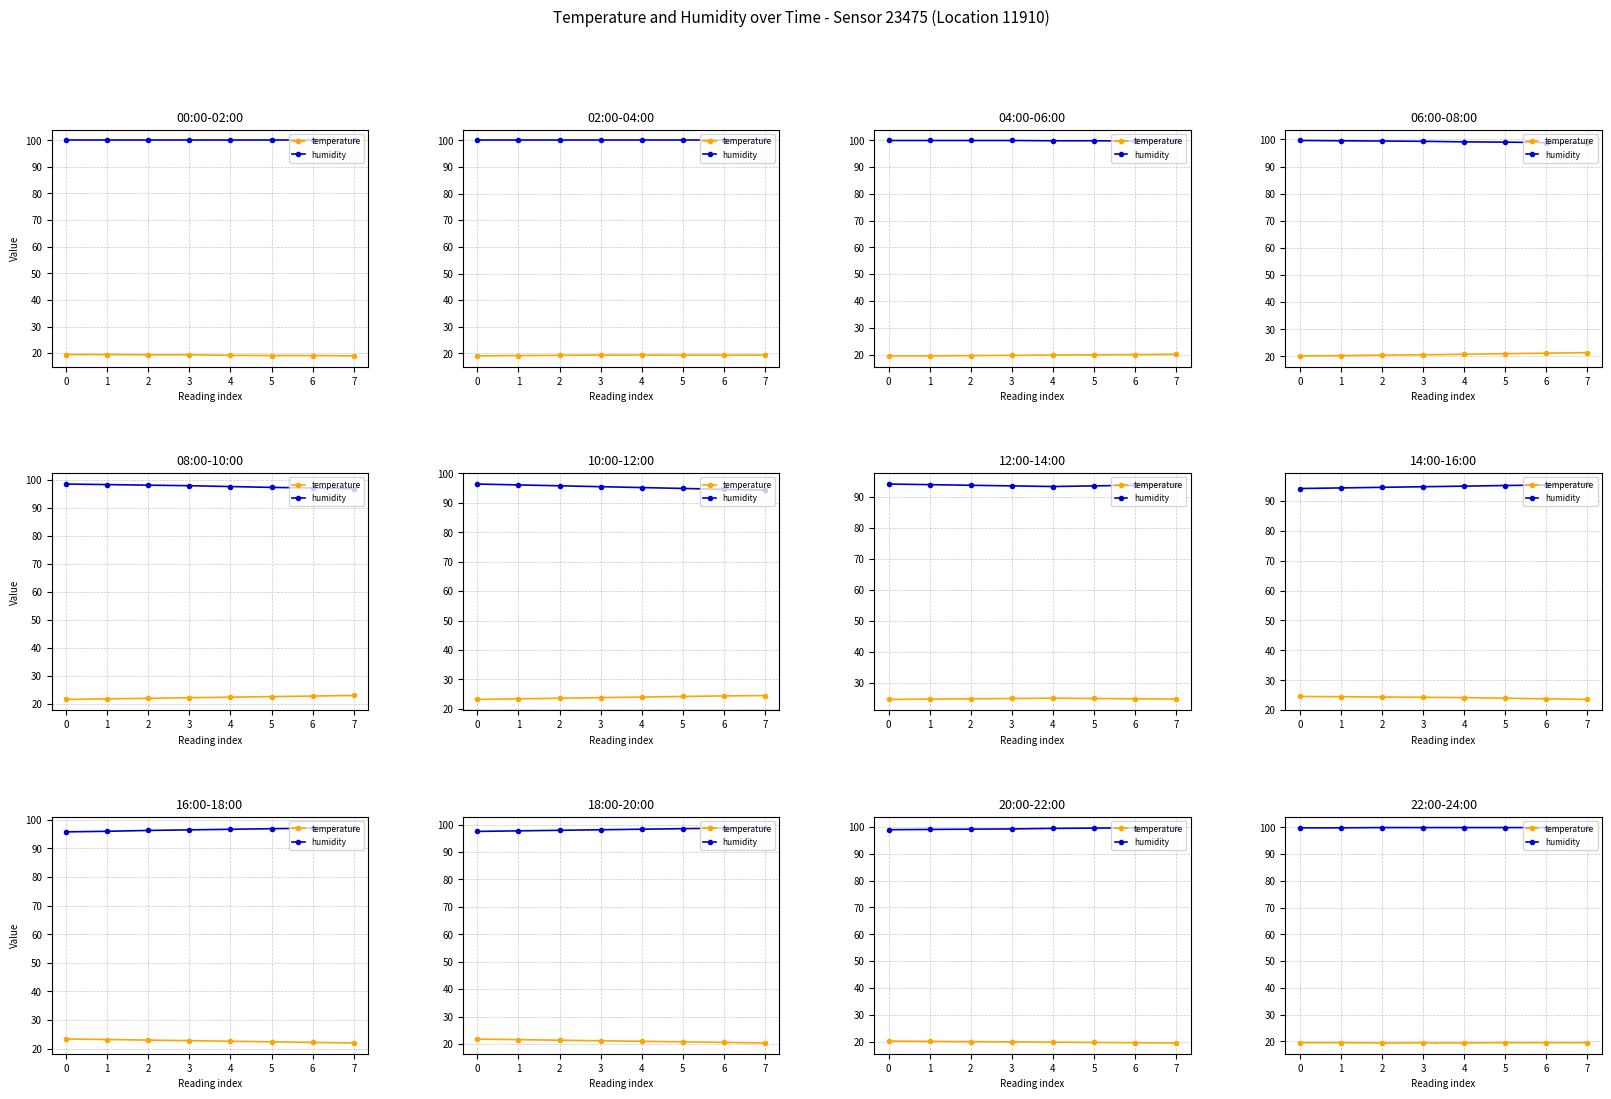

How many categories are shown in the chart?

8